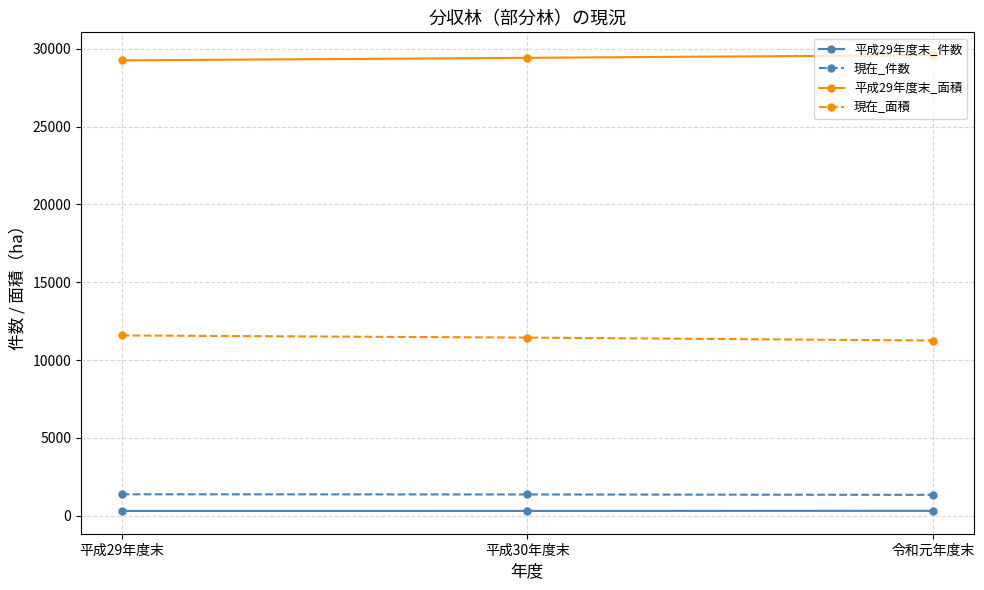

At 平成30年度末, list the series in order from largest to smallest.

平成29年度末_面積, 現在_面積, 現在_件数, 平成29年度末_件数